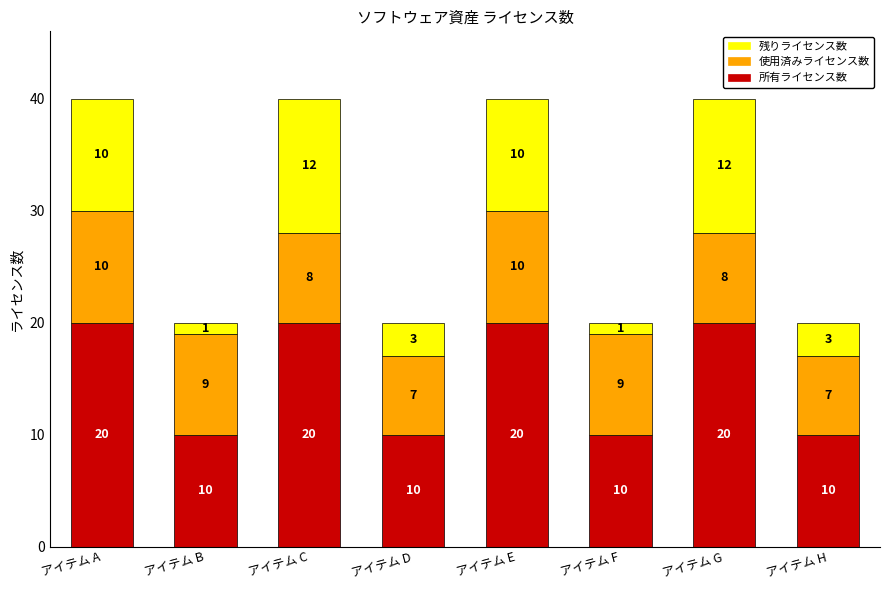

Reading right to left, what are the values for 所有ライセンス数?

10	20	10	20	10	20	10	20